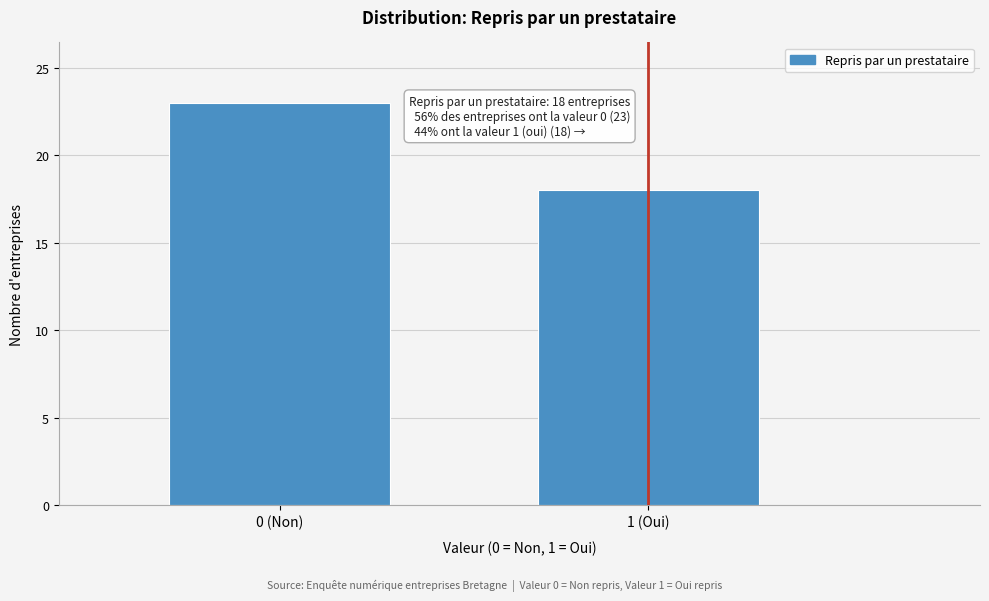

Reading right to left, transcribe all the data shown in this chart.

1 (Oui)=18	0 (Non)=23